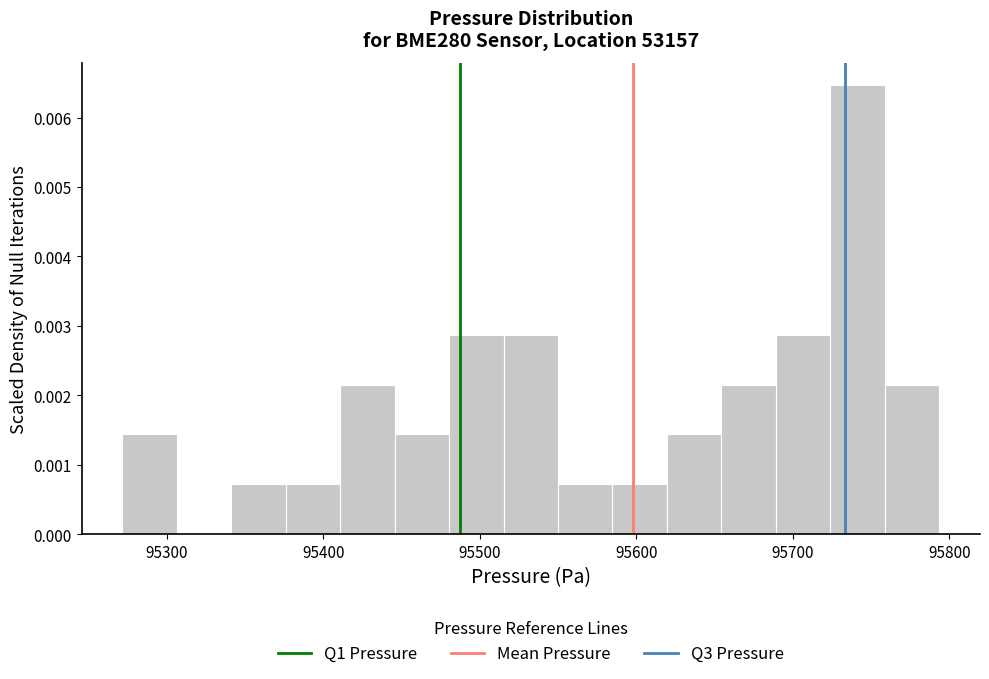

Read against the x-axis, roughly where is the centre of the tallest bar?

95740